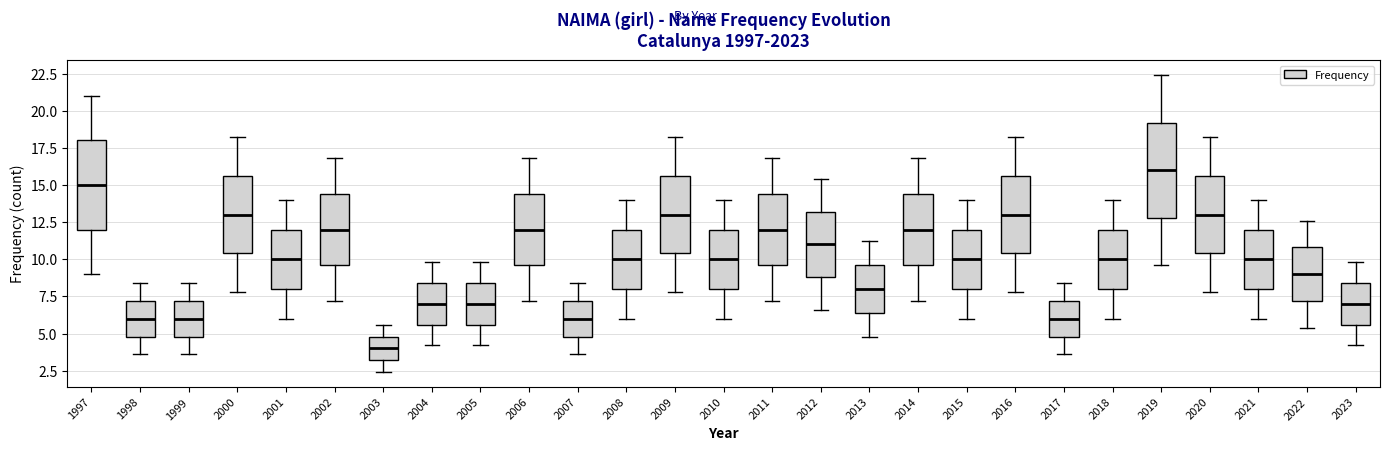

Which box has the lowest median line?

2003